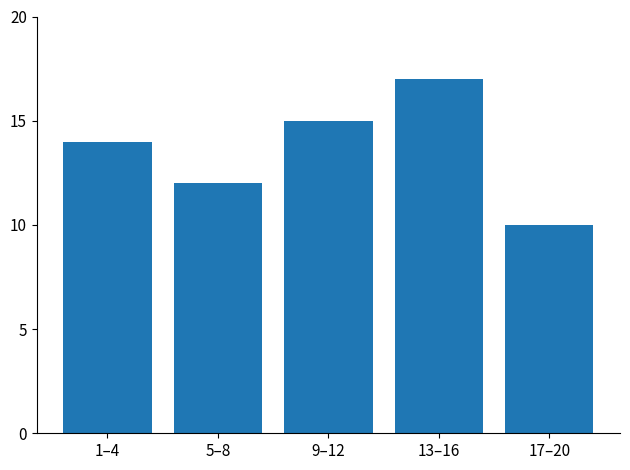

How many bars are there in total?

5